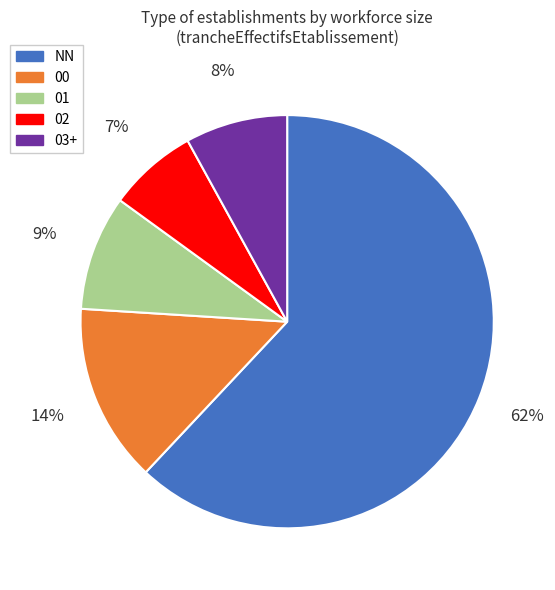

Is there a majority slice in this chart?

Yes